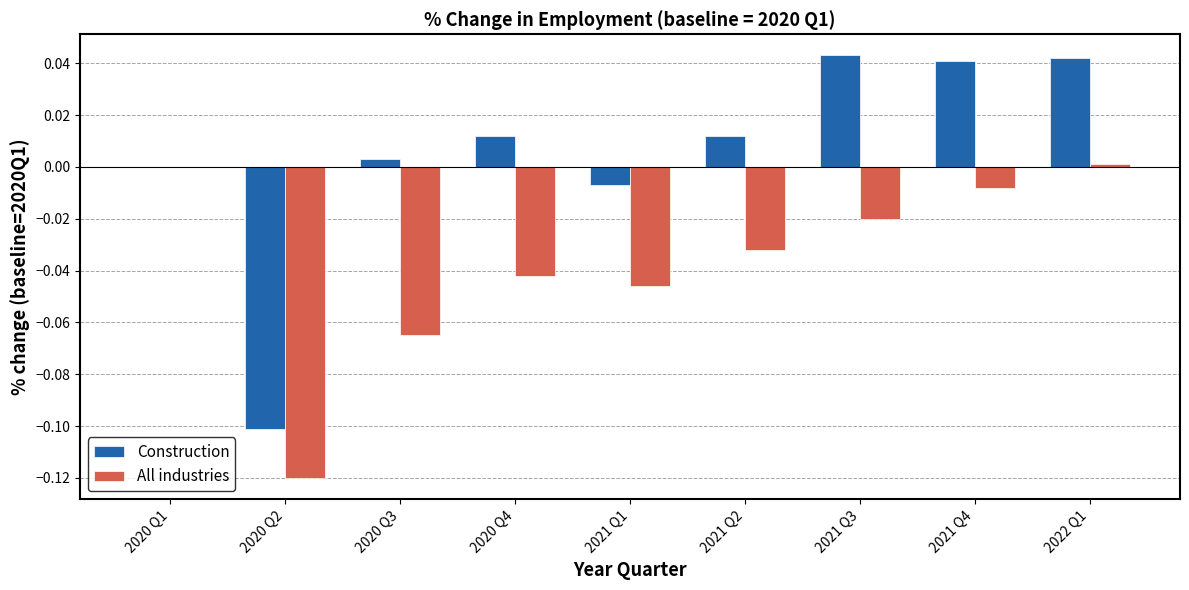

The Construction series shows -0.0 at 2021 Q1. True or false?

True